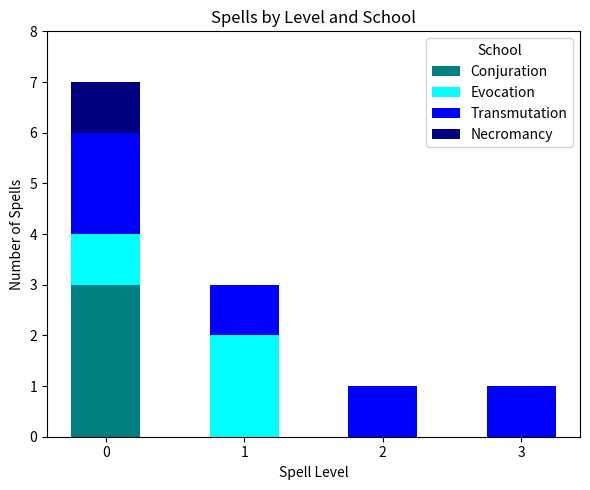

What are all the series names shown in the legend?

Conjuration, Evocation, Transmutation, Necromancy